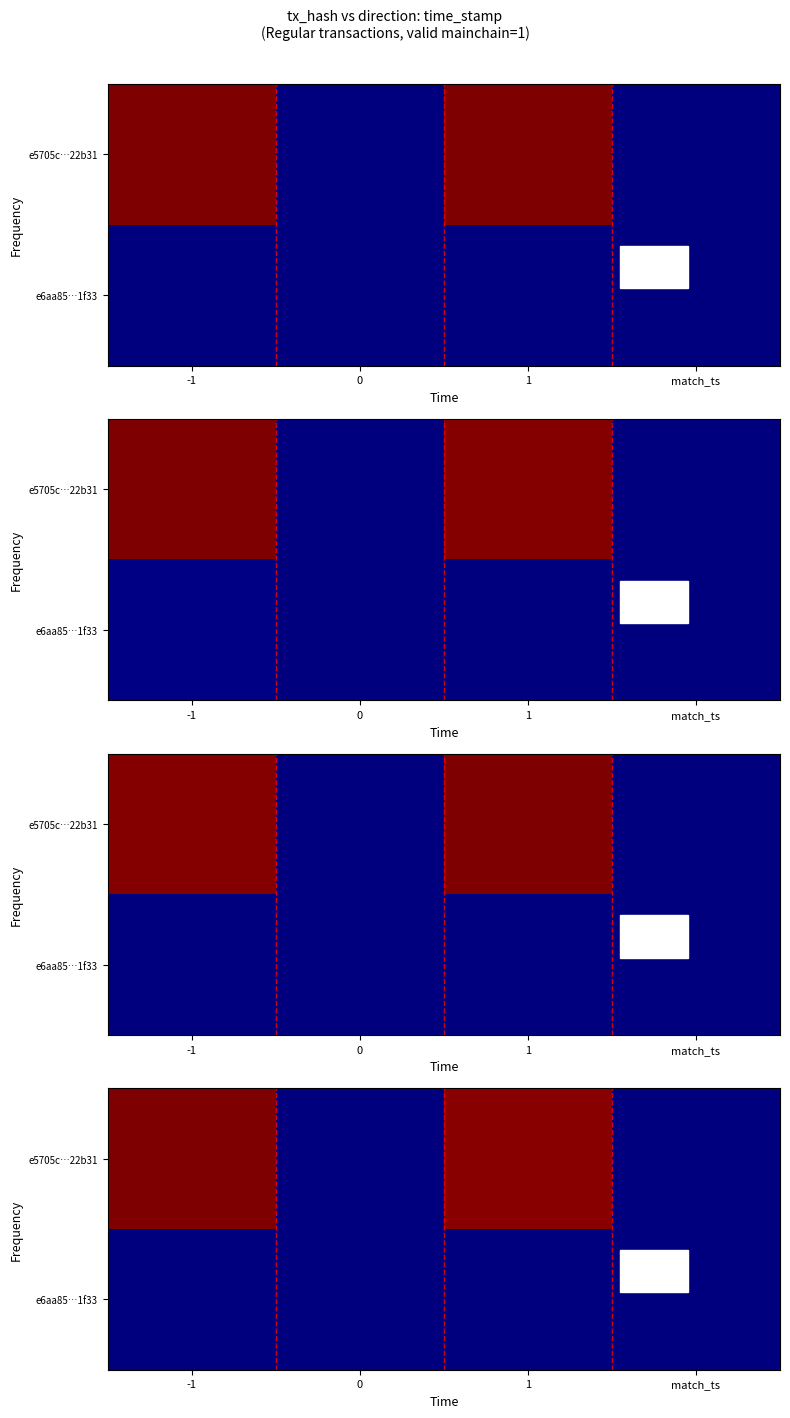

What is the difference between the maximum and minimum values in the e6aa85…1f33 series?

348.8